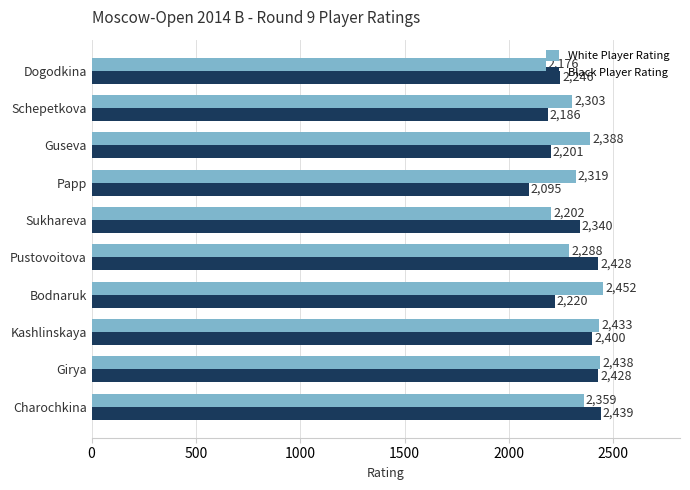

Between Charochkina and Kashlinskaya, which series saw the biggest shift?

White Player Rating